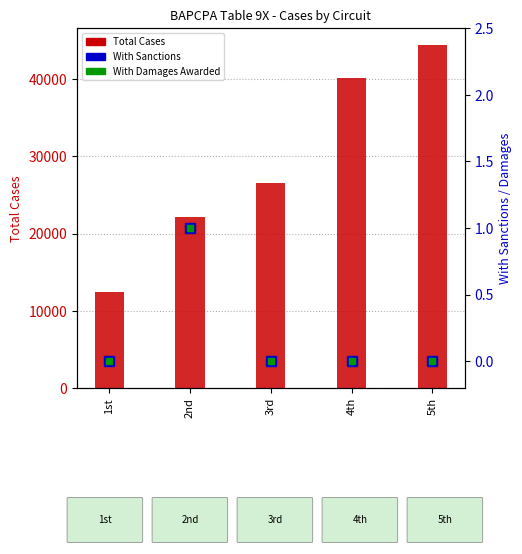

Count the number of categories in the chart.

5